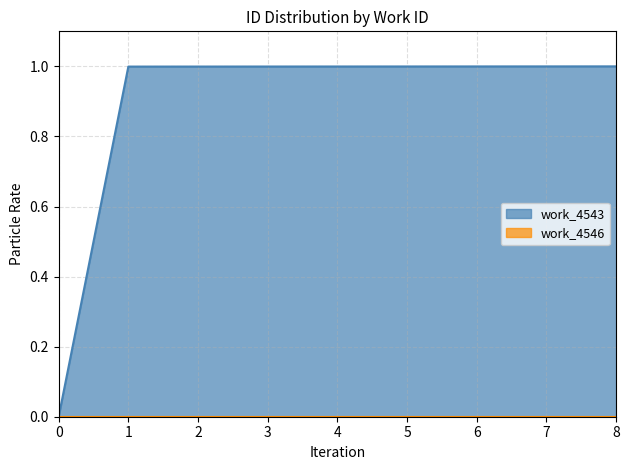

Reading left to right, extract all data points from this chart.

0.0	1.0	1.0	1.0	1.0	1.0	1.0	1.0	1.0